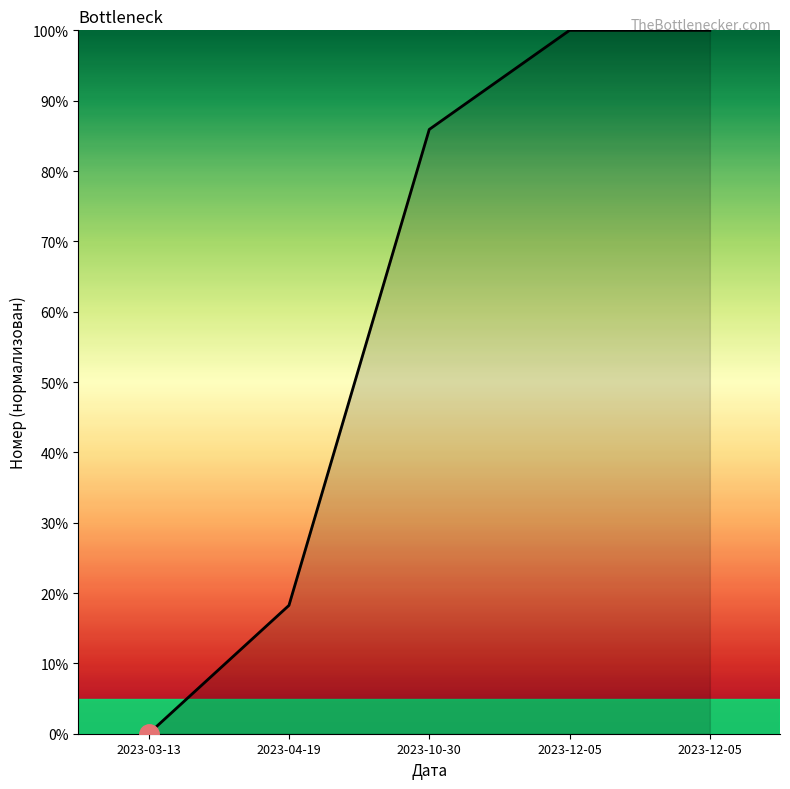

True or false: the data has more than 0 interior local peaks.

True